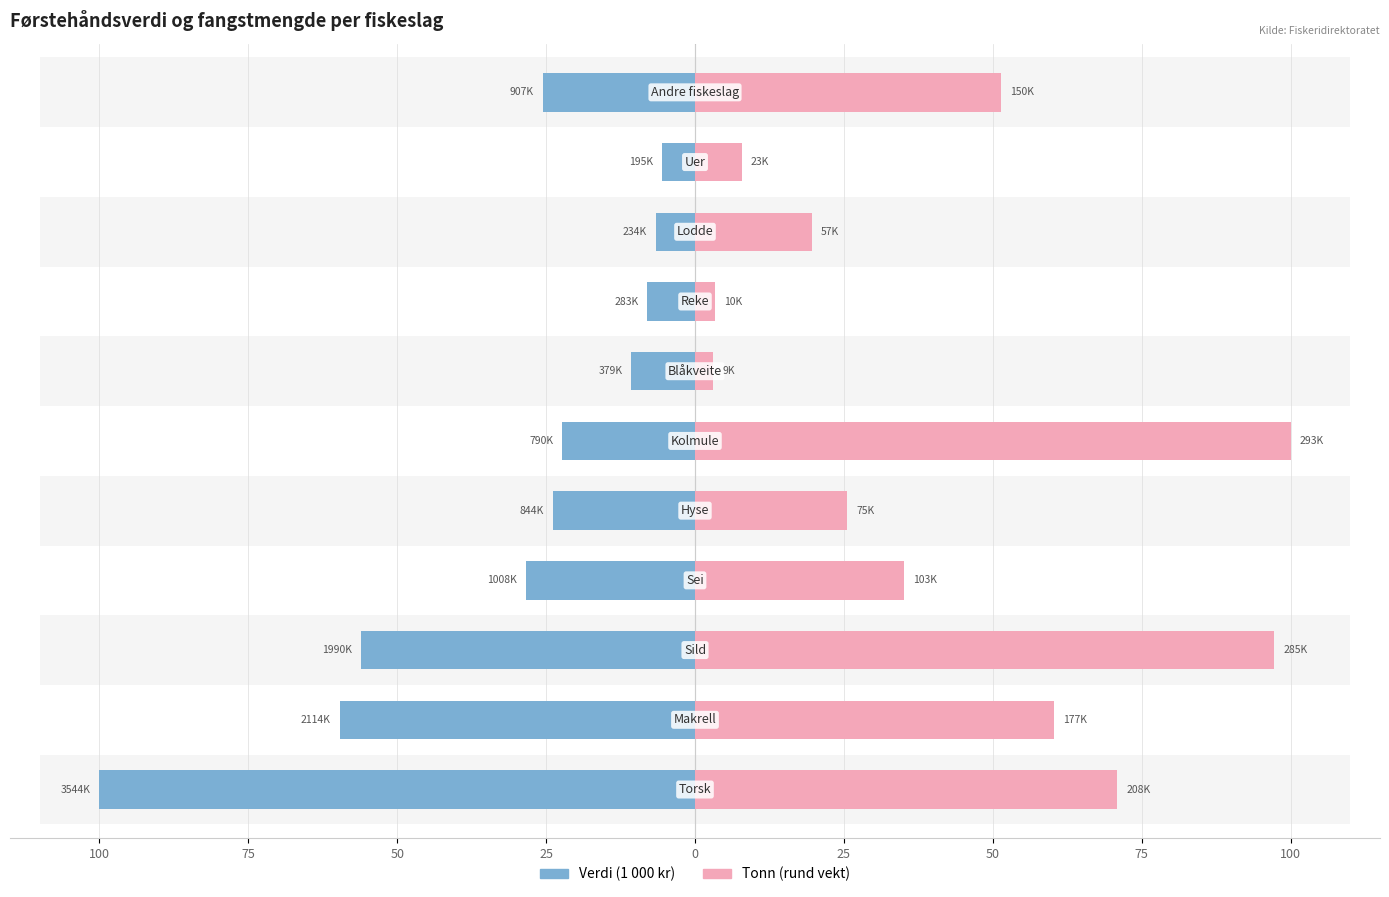

What is the difference between the highest and lowest values at 100?

170.9